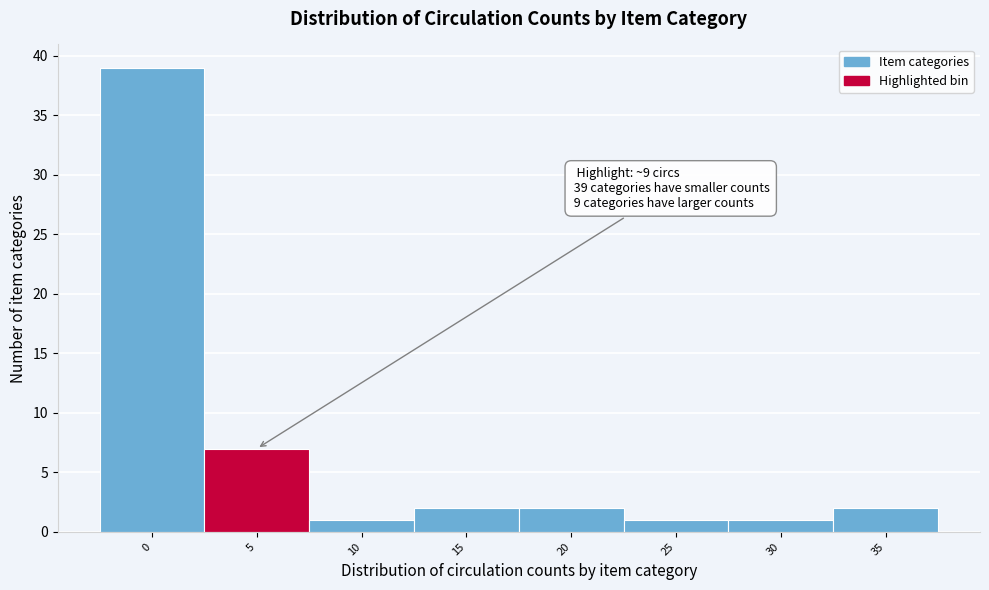

Reading left to right, what are all the values shown in this chart?

39	7	1	2	2	1	1	2